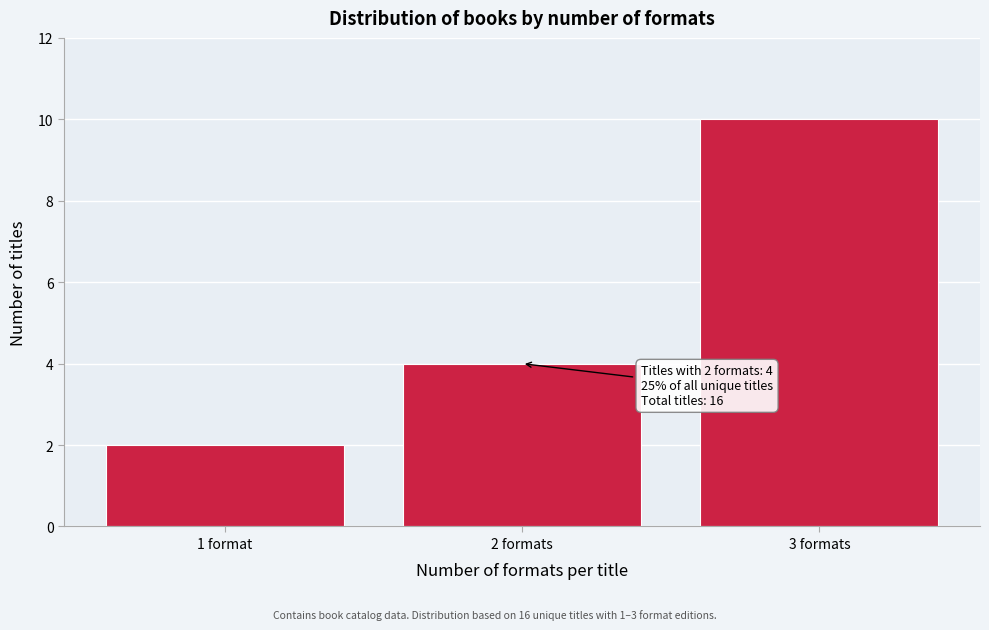

Reading left to right, list all the values displayed in this chart.

1 format=2	2 formats=4	3 formats=10